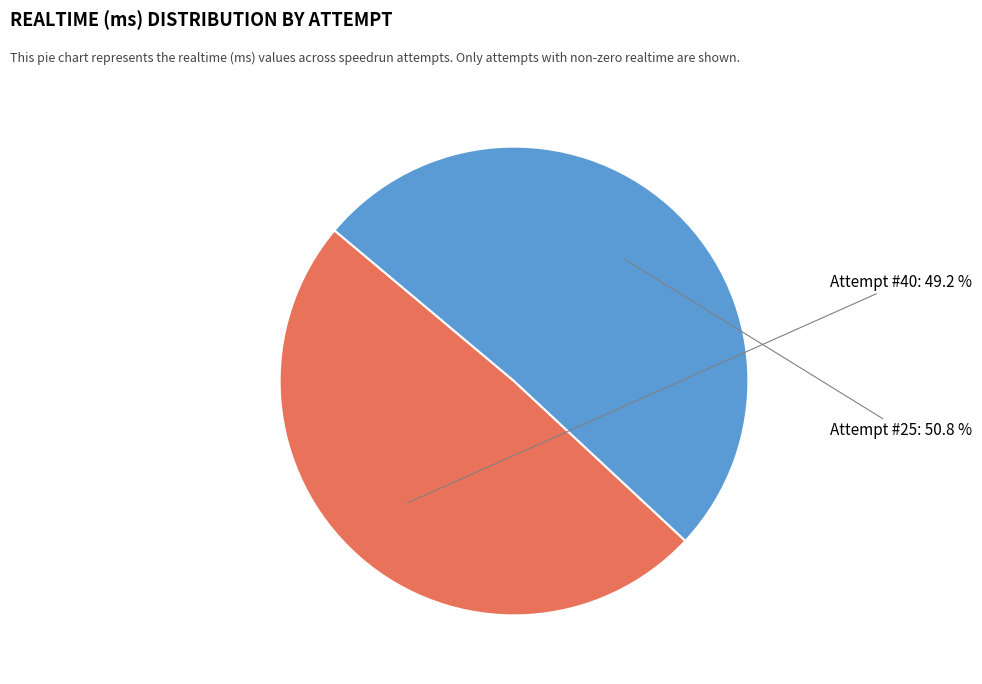

Count the number of slices in the pie.

2